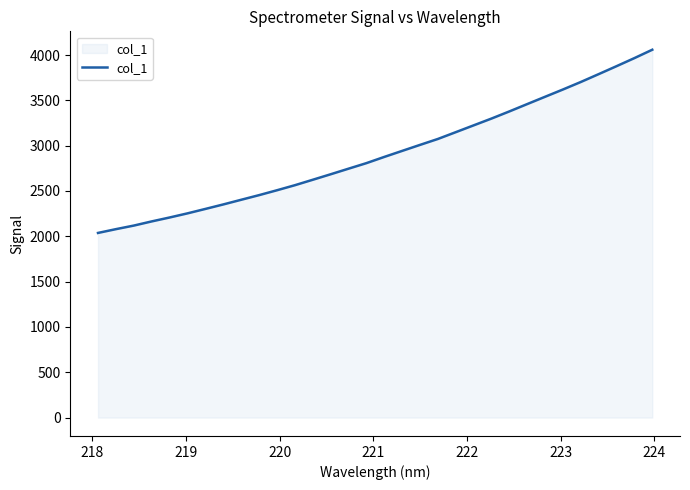

What is the difference between the maximum and minimum values?

2021.2